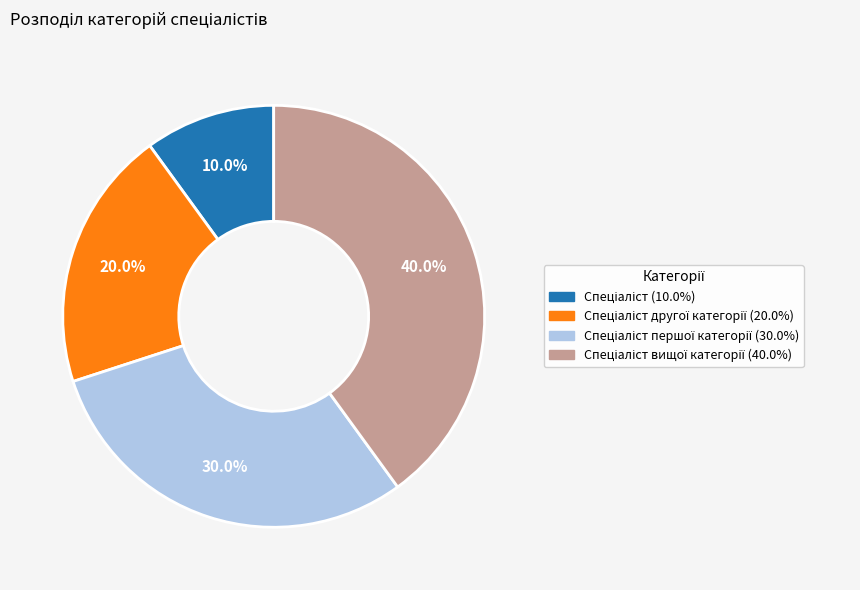

Is there any slice that represents more than half of the pie?

No